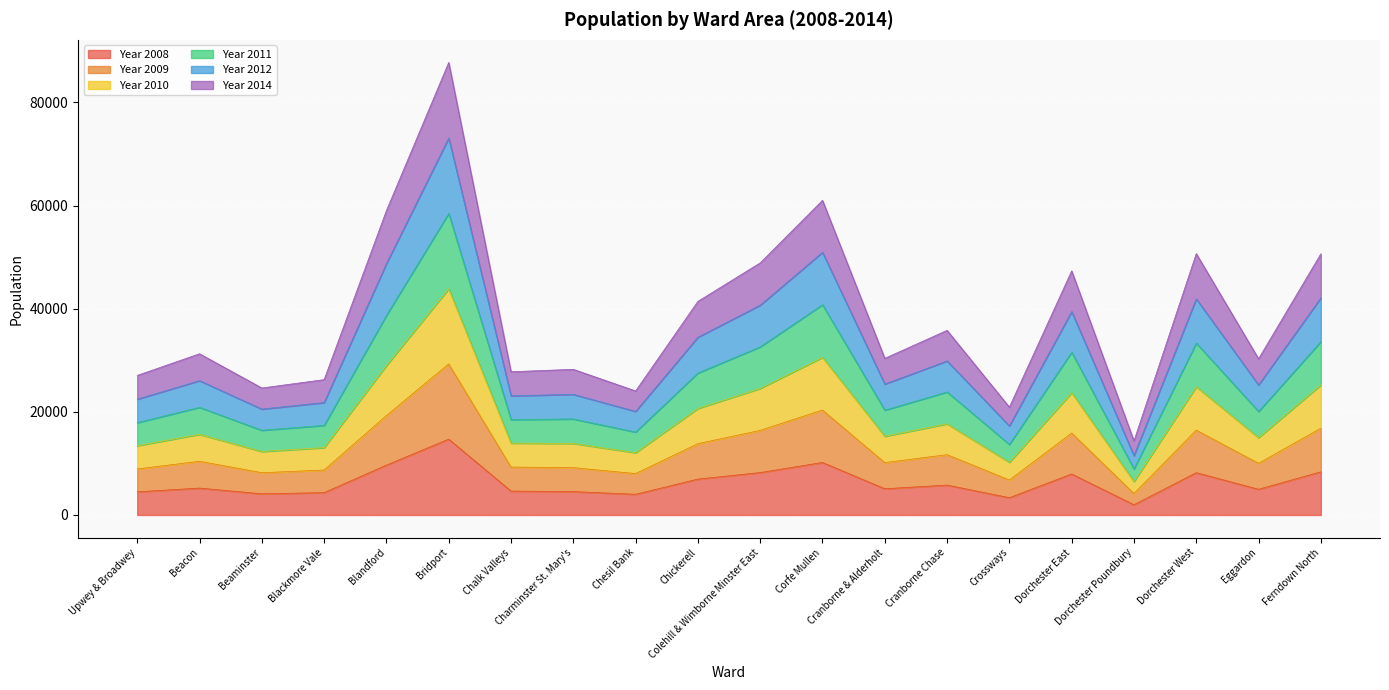

True or false: Year 2011 and Year 2008 intersect in this chart.

False